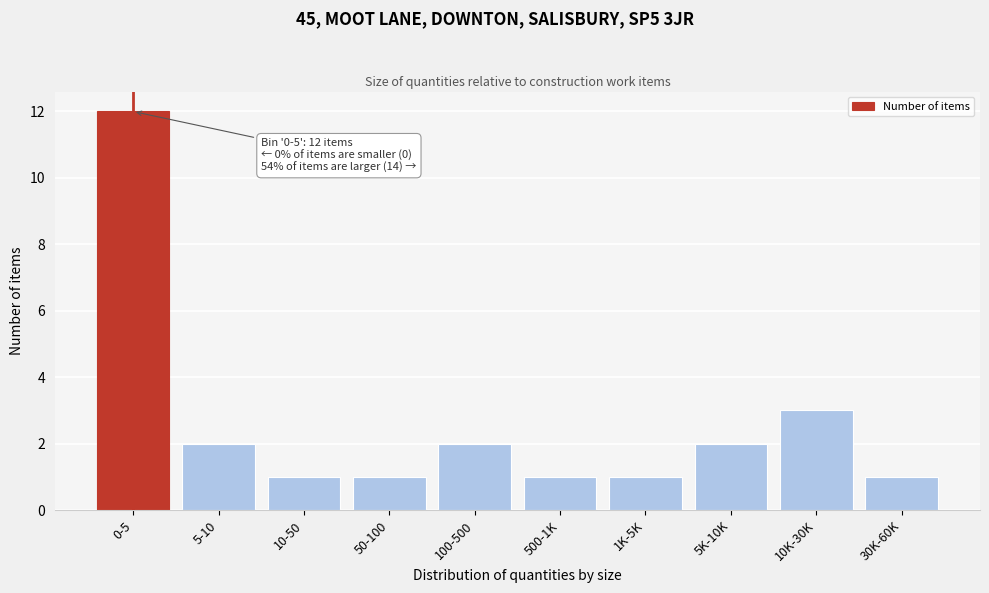

Reading left to right, transcribe all the data shown in this chart.

12	2	1	1	2	1	1	2	3	1